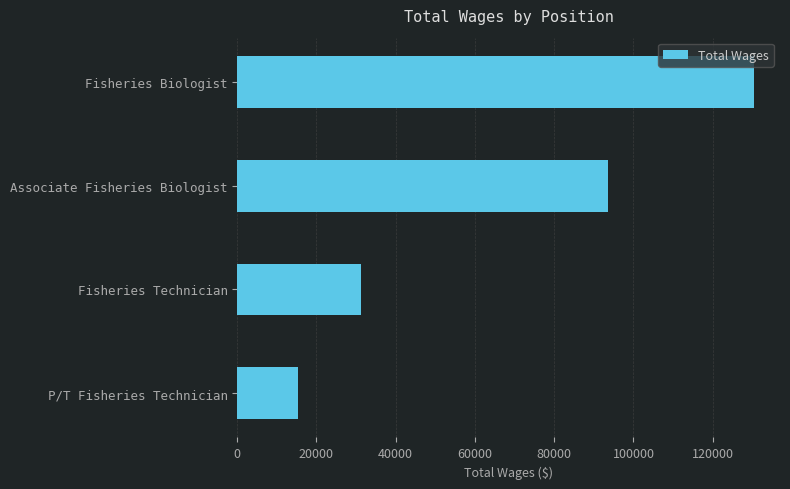

Rank the categories by value from highest to lowest.

Fisheries Biologist, Associate Fisheries Biologist, Fisheries Technician, P/T Fisheries Technician